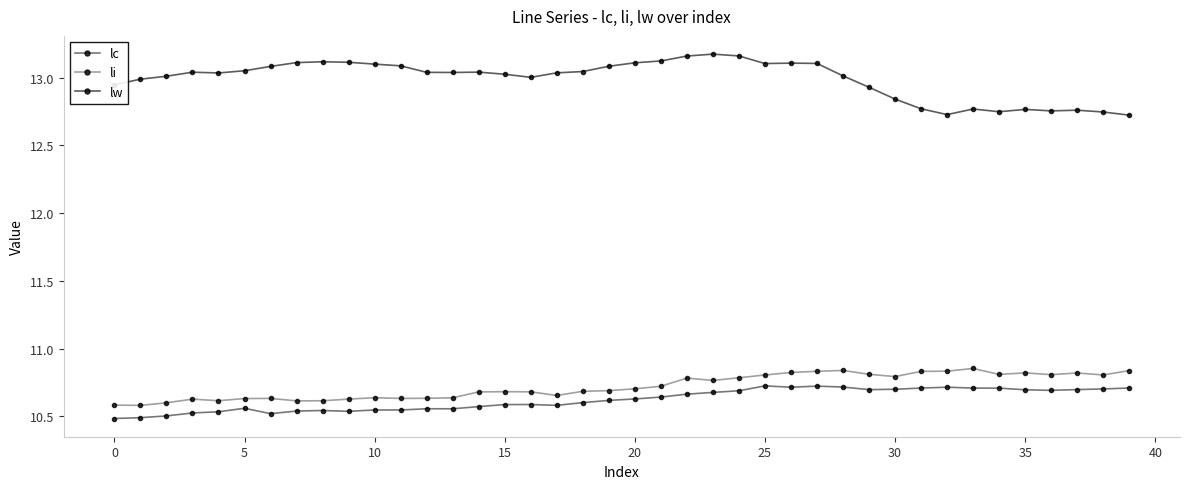

True or false: lc and lw cross at least once.

False